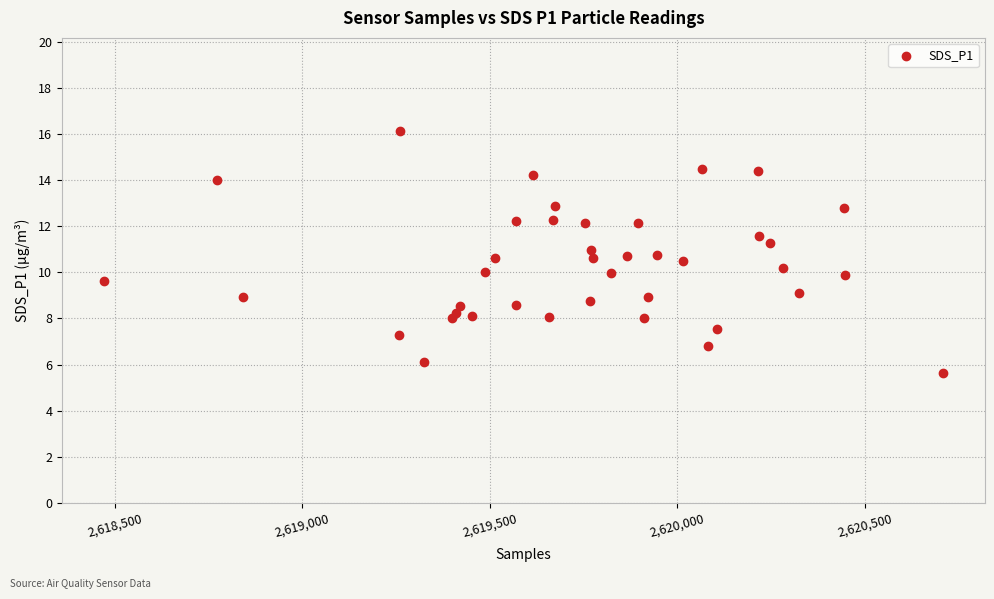

What is the range of Y values (max minus min)?

10.5